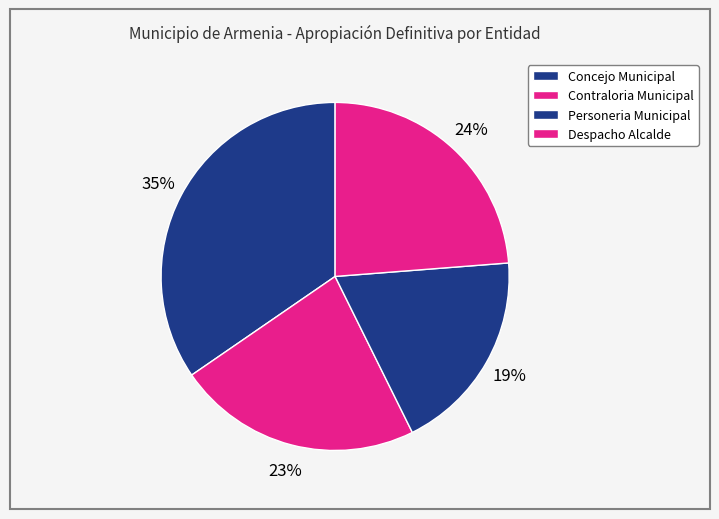

Is there any slice that represents more than half of the pie?

No